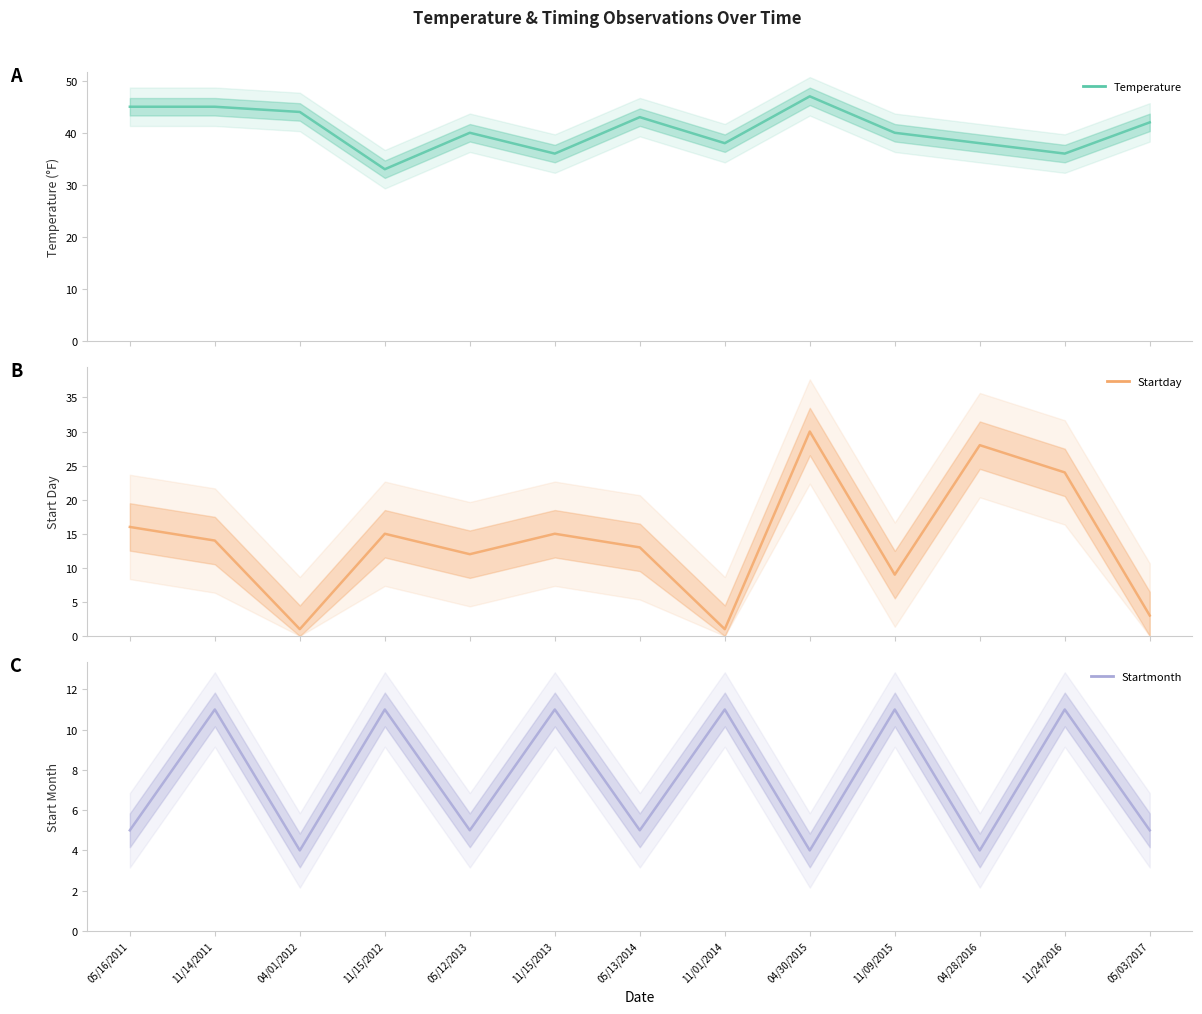

Which has a higher value, 04/28/2016 or 05/13/2014?

05/13/2014